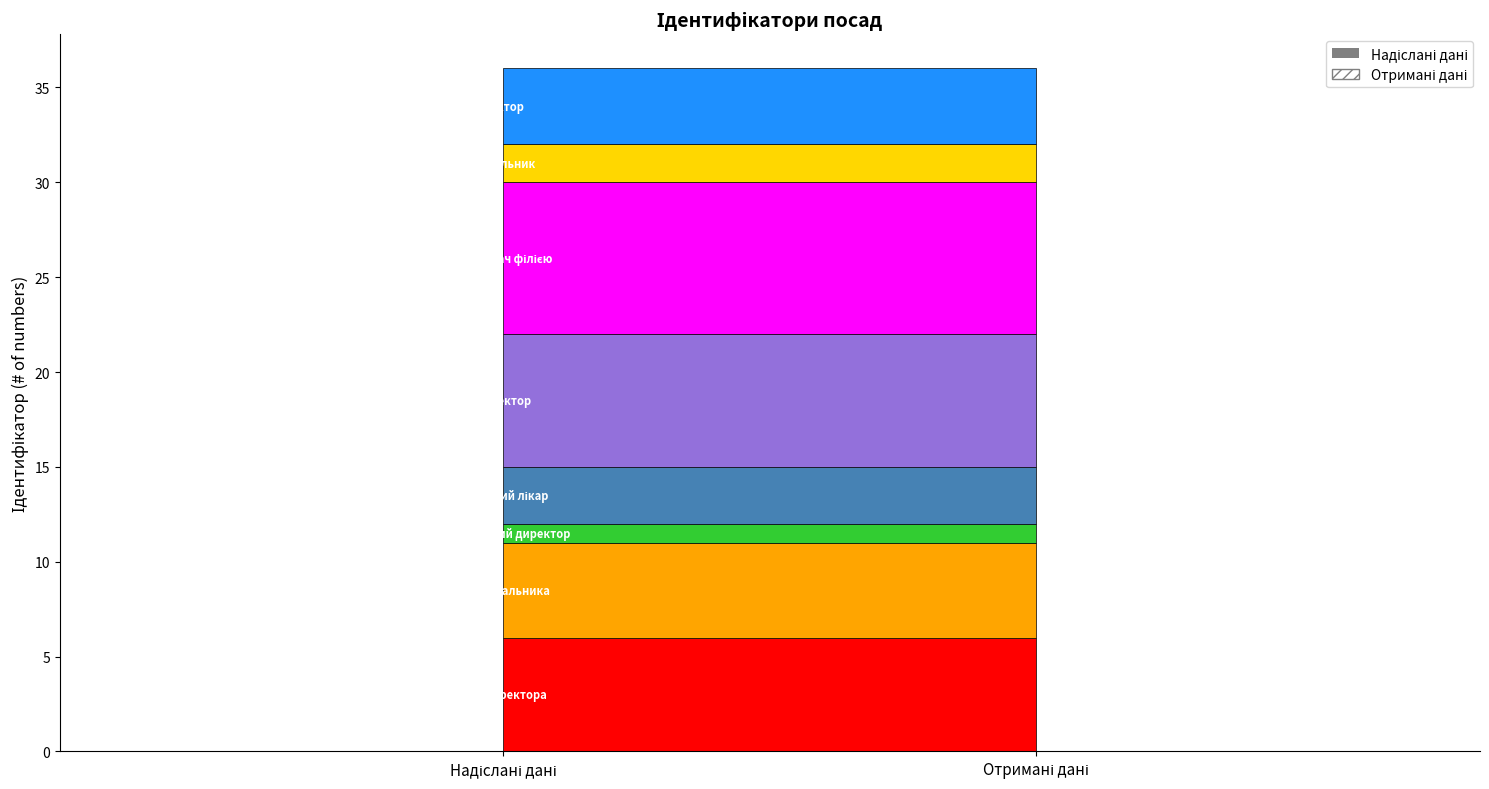

How many values are between 3 and 7?

5